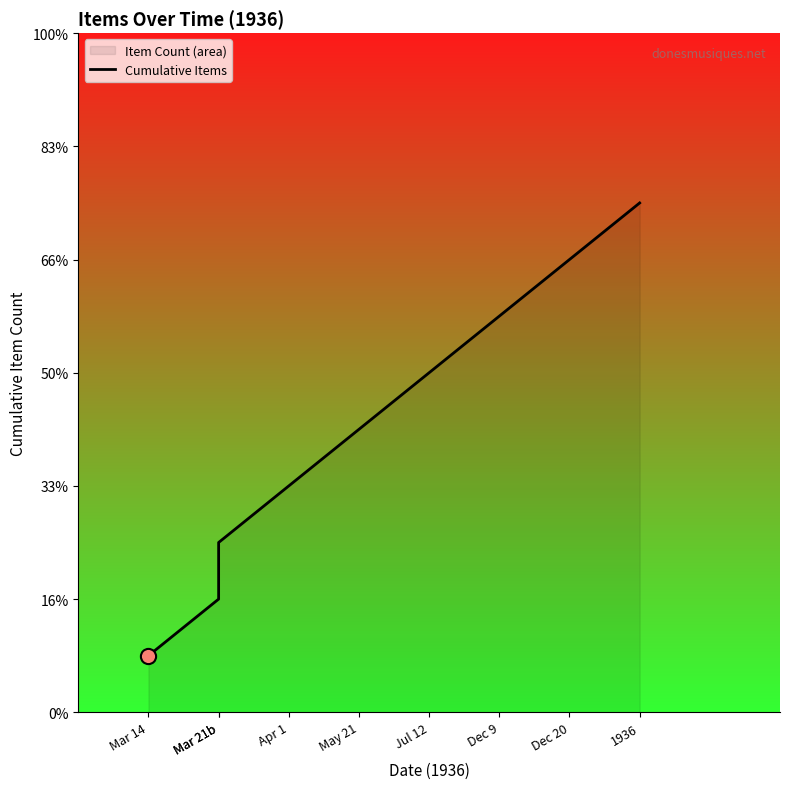

Between Mar 14 and Mar 21b, which is larger?

Mar 21b